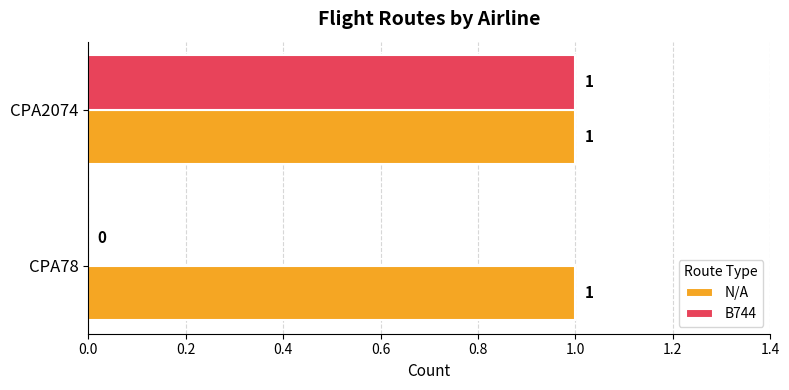

The N/A series shows 0 at CPA78. True or false?

False